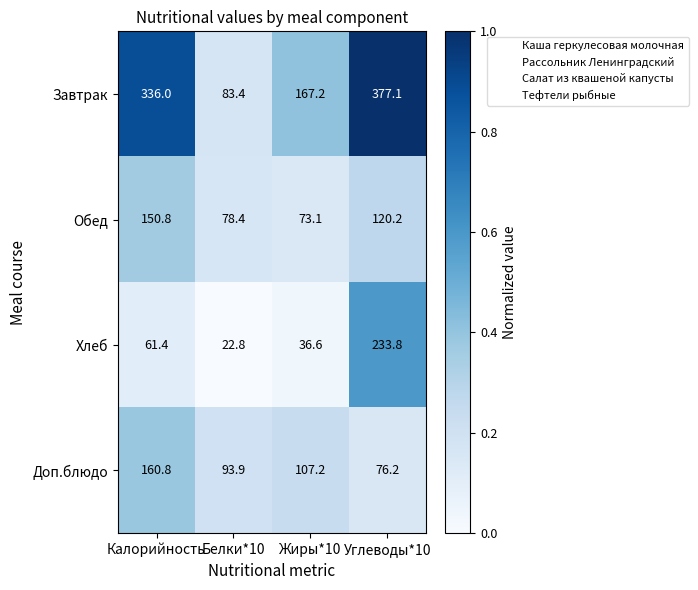

What is the difference between the Хлеб values at Жиры*10 and Калорийность?

24.8